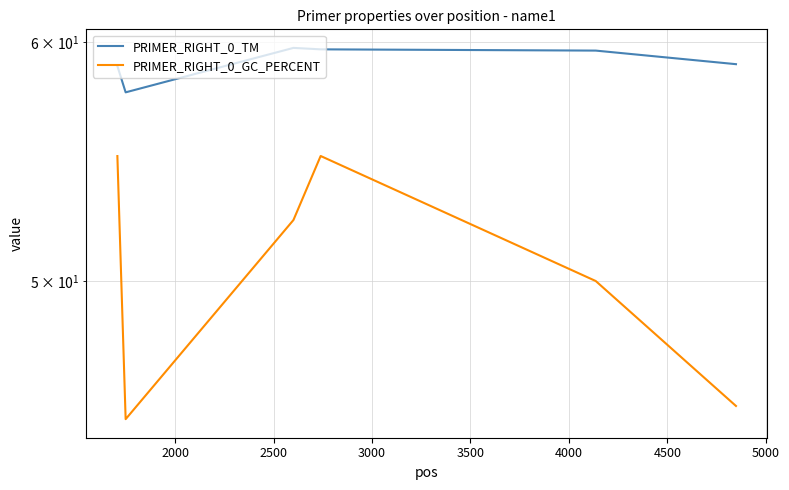

In PRIMER_RIGHT_0_TM, how many points are higher than both neighbors (excluding endpoints)?

1